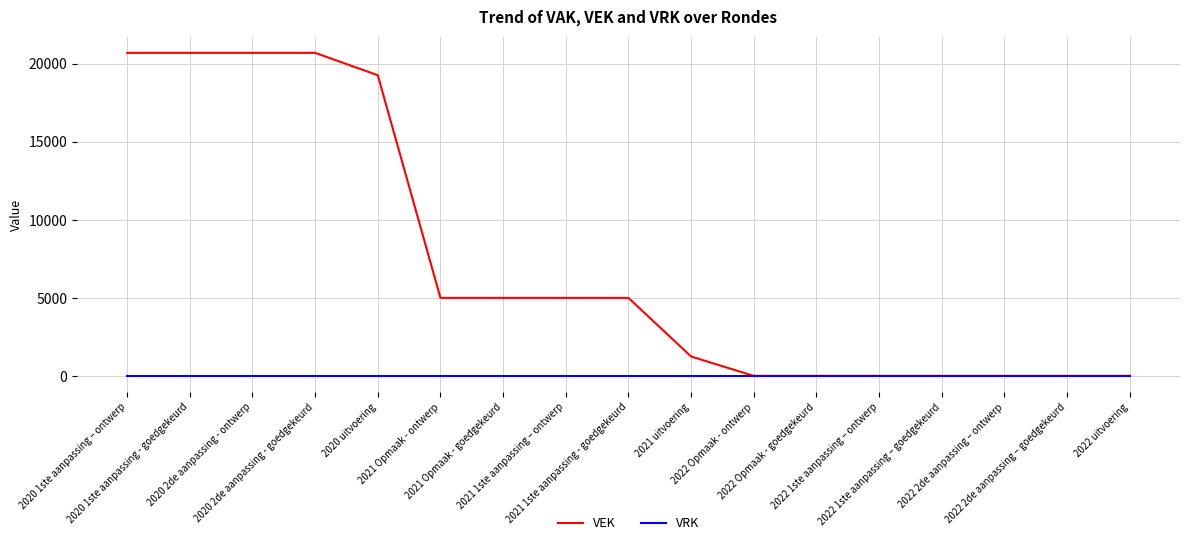

What is the maximum value for VEK?

20700